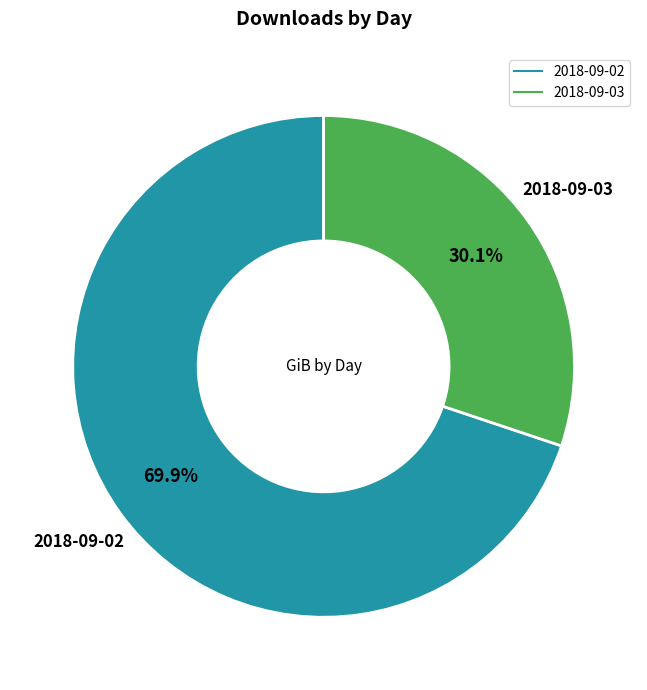

Which category has the smallest portion of the pie?

2018-09-03